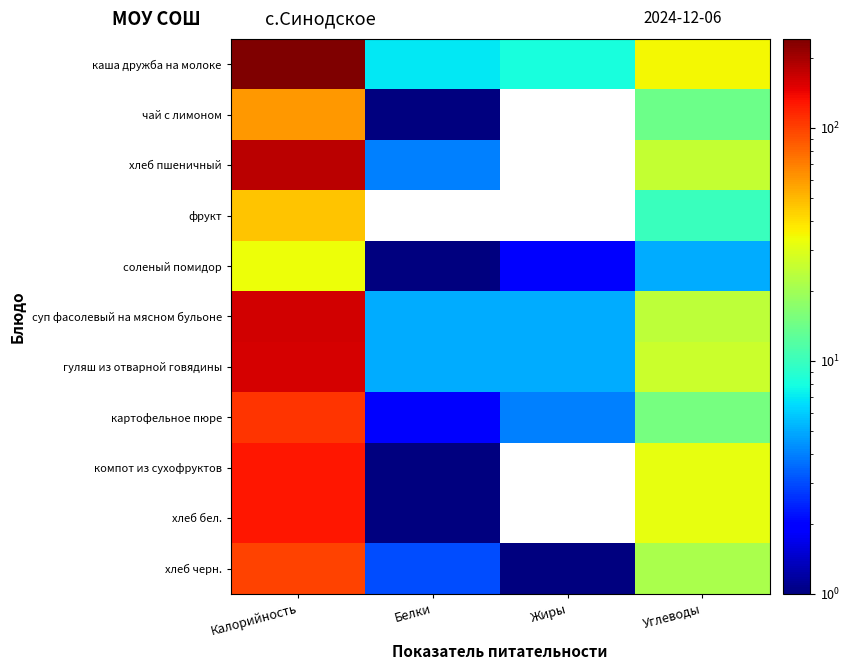

Which has a higher value, Углеводы or Белки?

Углеводы